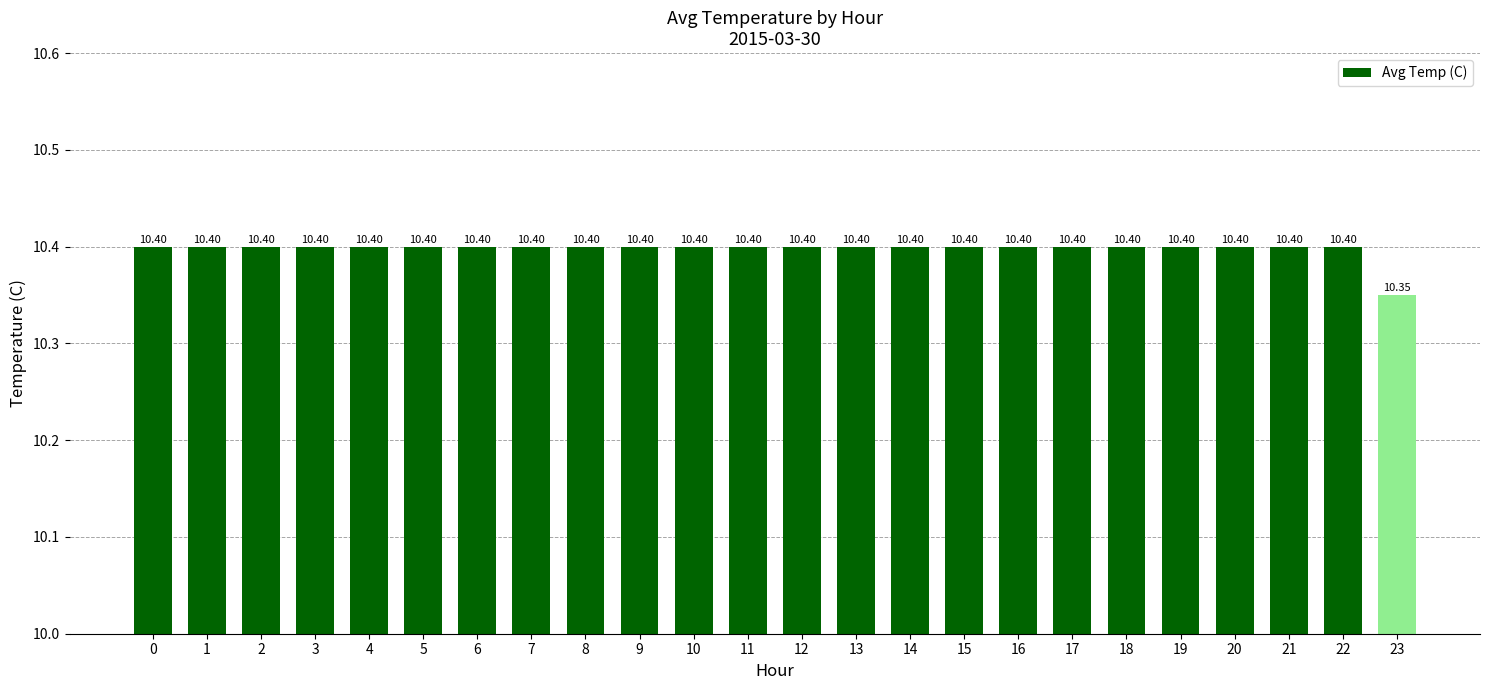

What is the sum of all values?

249.6